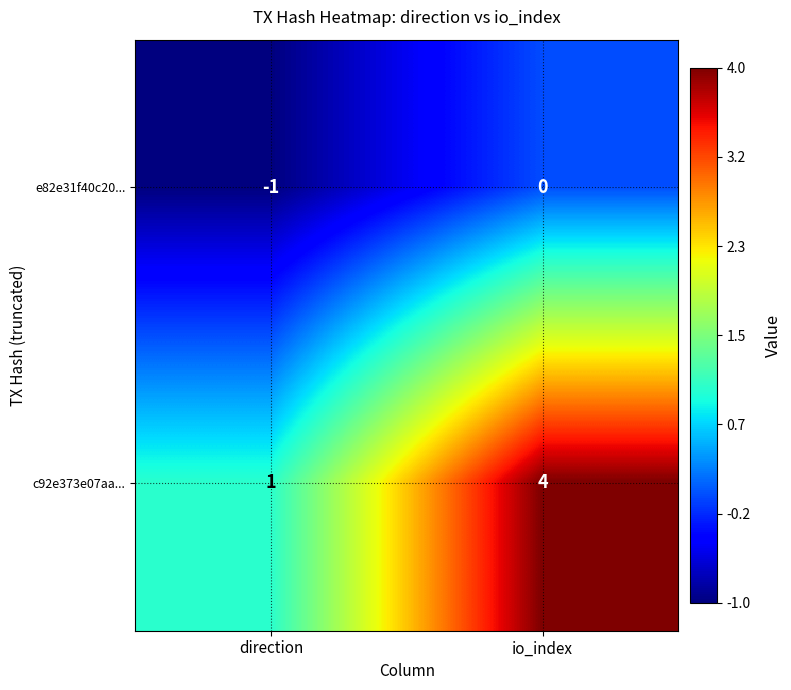

Count the number of categories in the chart.

2